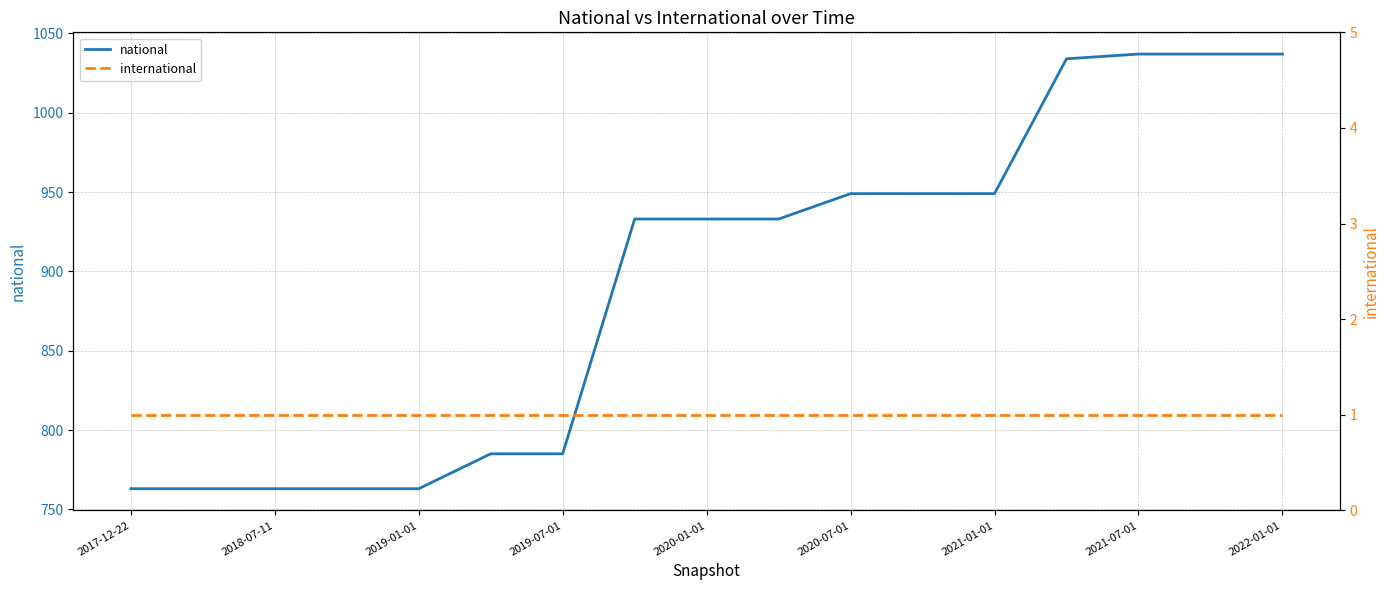

At how many categories does at least one series exceed 205?

17